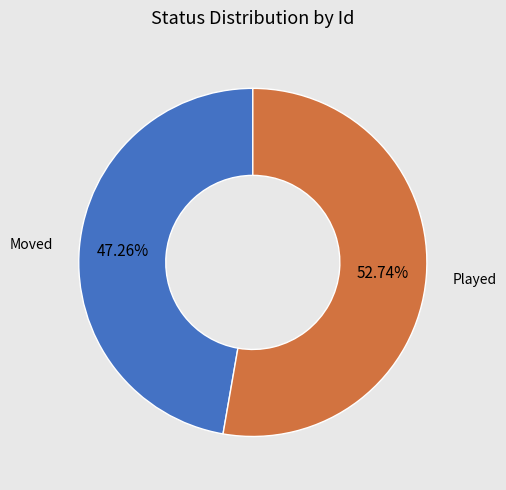

How many segments does this pie chart have?

2